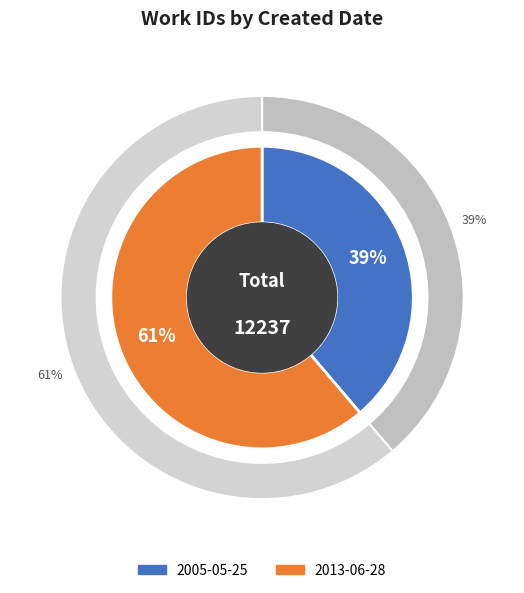

Approximately how many times larger is the value at 2013-06-28 compared to 2005-05-25?

1.6